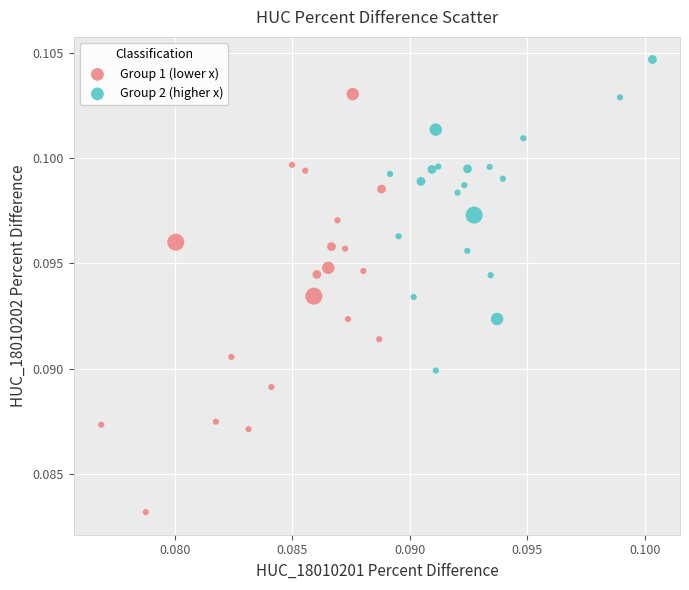

Which series reaches the minimum Y coordinate?

Group 1 (lower x)